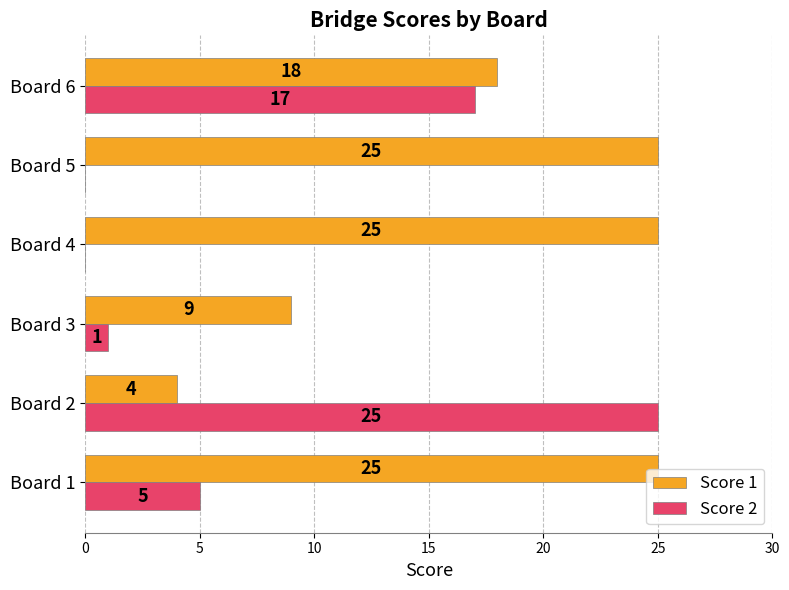

Which series has the largest total across all categories?

Score 1